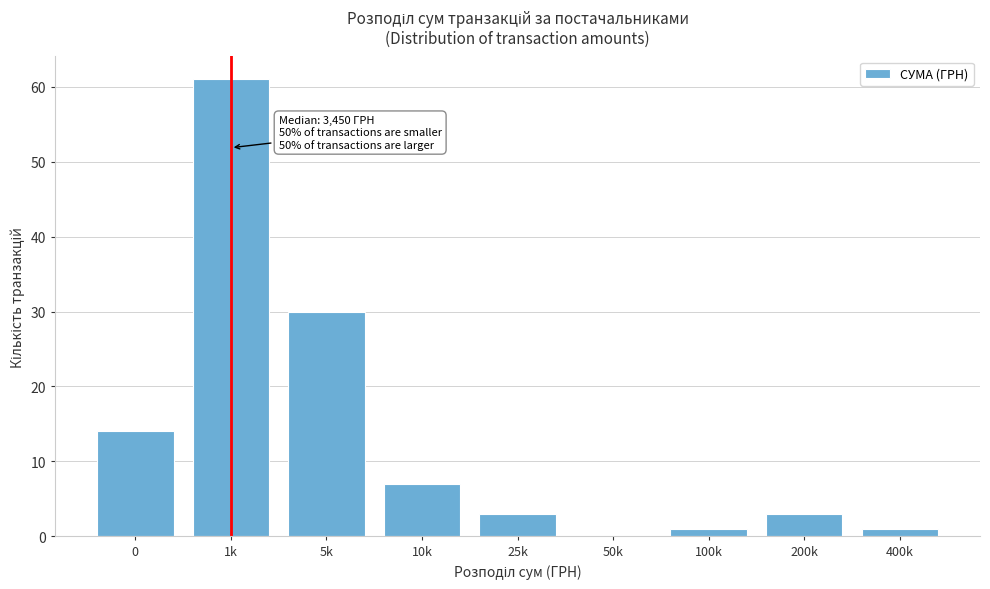

Reading left to right, transcribe all the data shown in this chart.

0=14	1k=61	5k=30	10k=7	25k=3	50k=0	100k=1	200k=3	400k=1